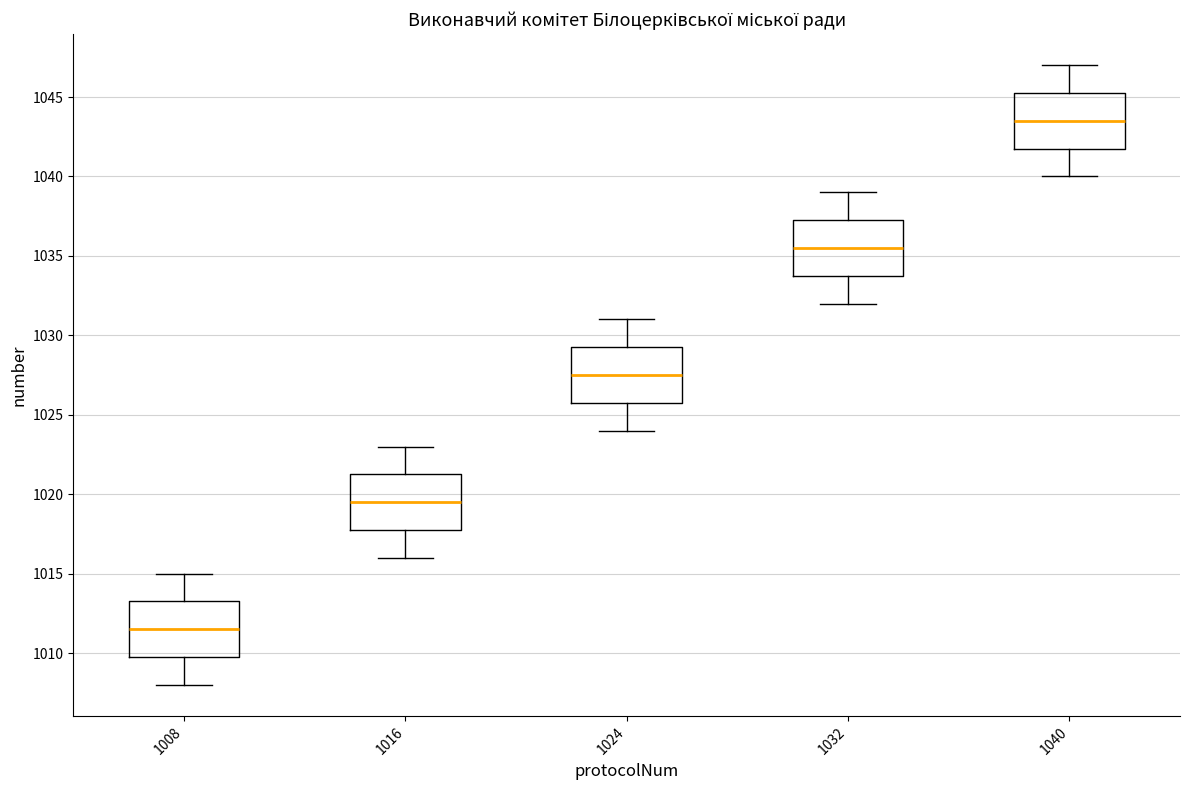

Which box has the highest median line?

1040